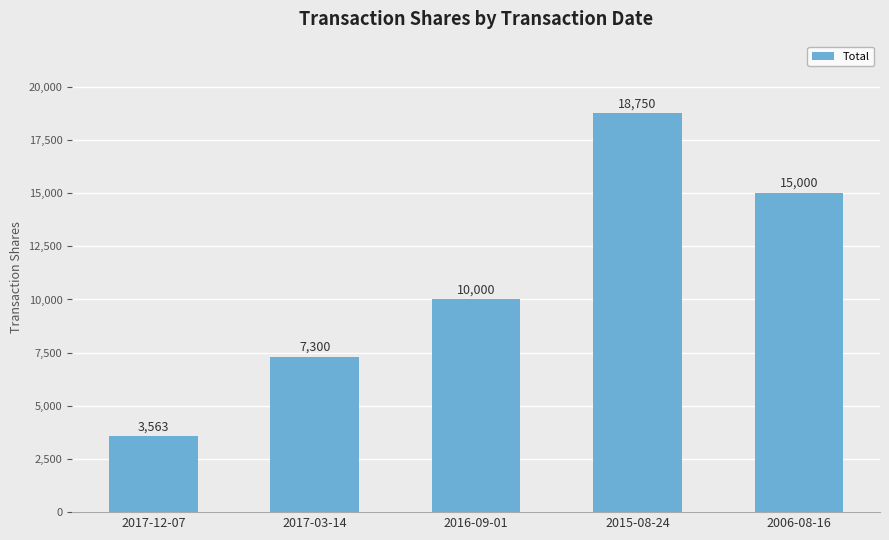

What is the maximum value shown in the chart?

18750